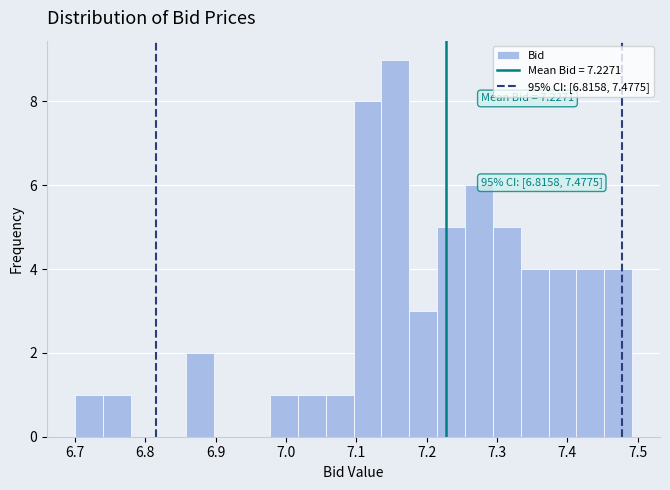

Around what value on the x-axis is the tallest bar? Give the approximate position of its centre, as read against the axis.

7.16